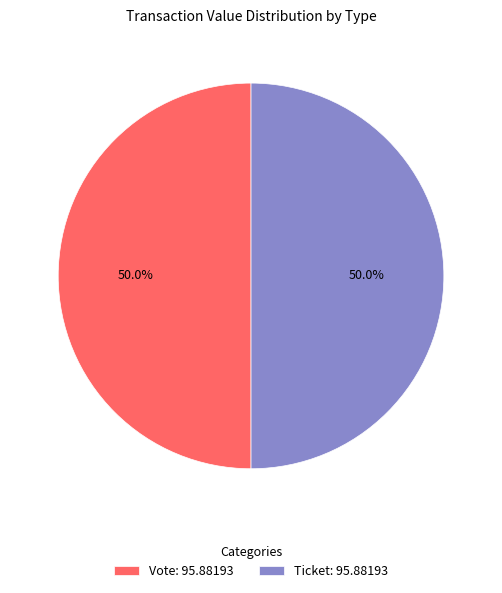

To the nearest percent, what is the difference between the largest and smallest slice percentages?

0%